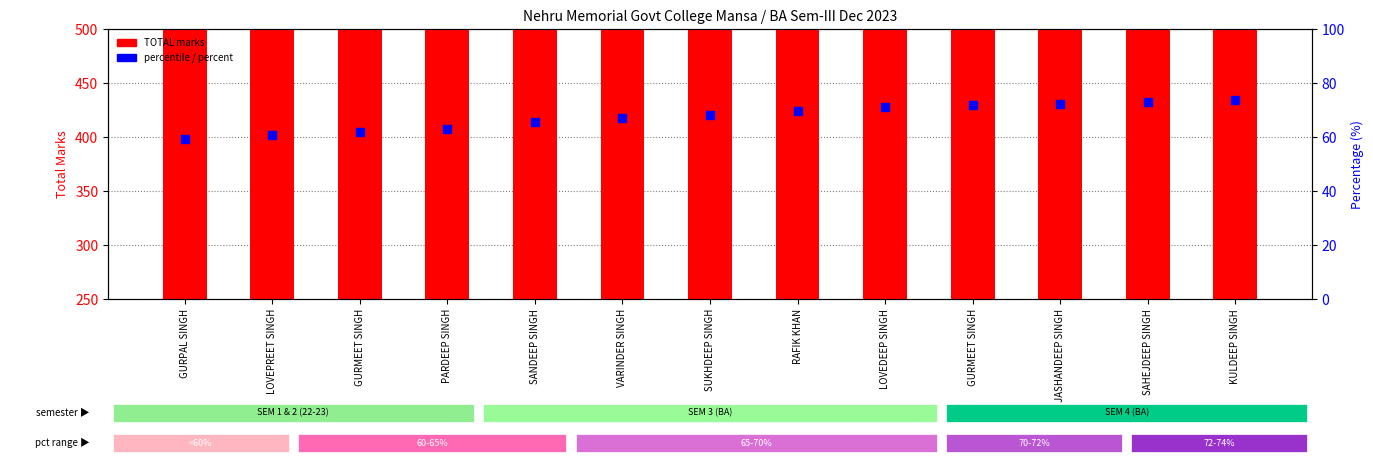

Which series has the largest total across all categories?

TOTAL